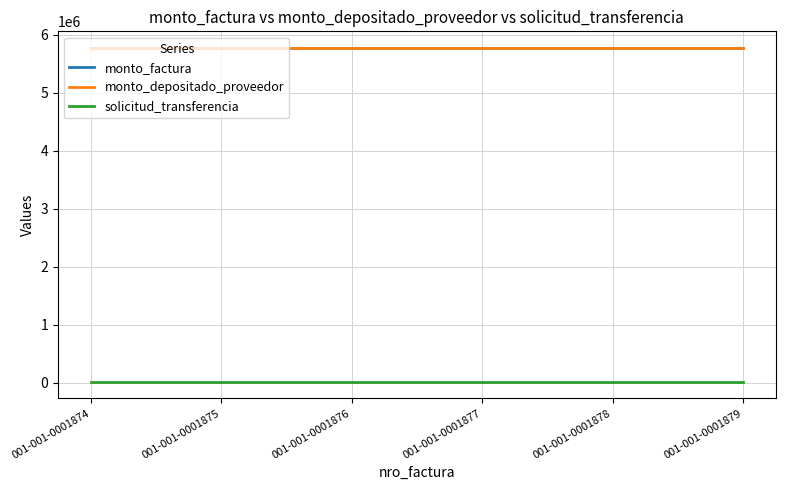

Which series has the largest total across all categories?

monto_factura